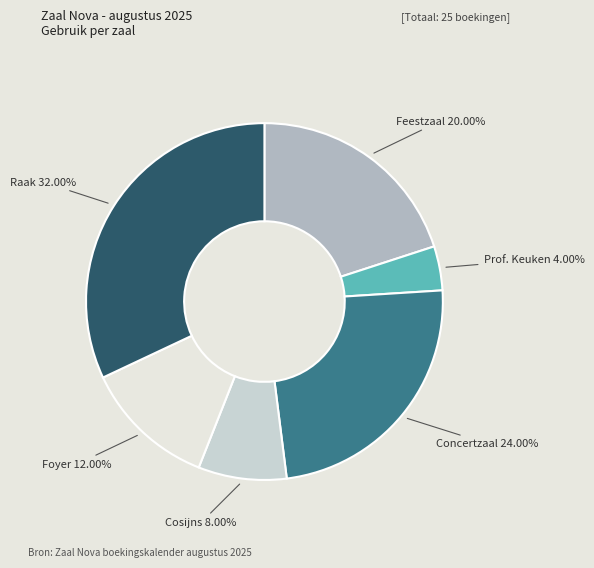

Does any single category account for the majority?

No